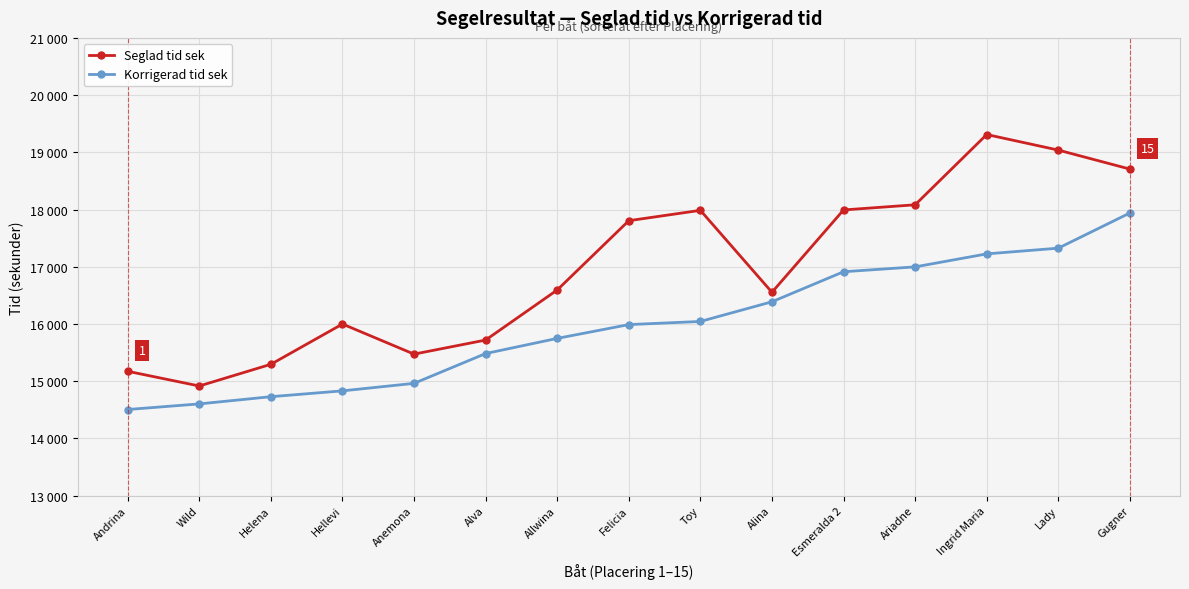

What is the label of the 11th point from the left?

Esmeralda 2